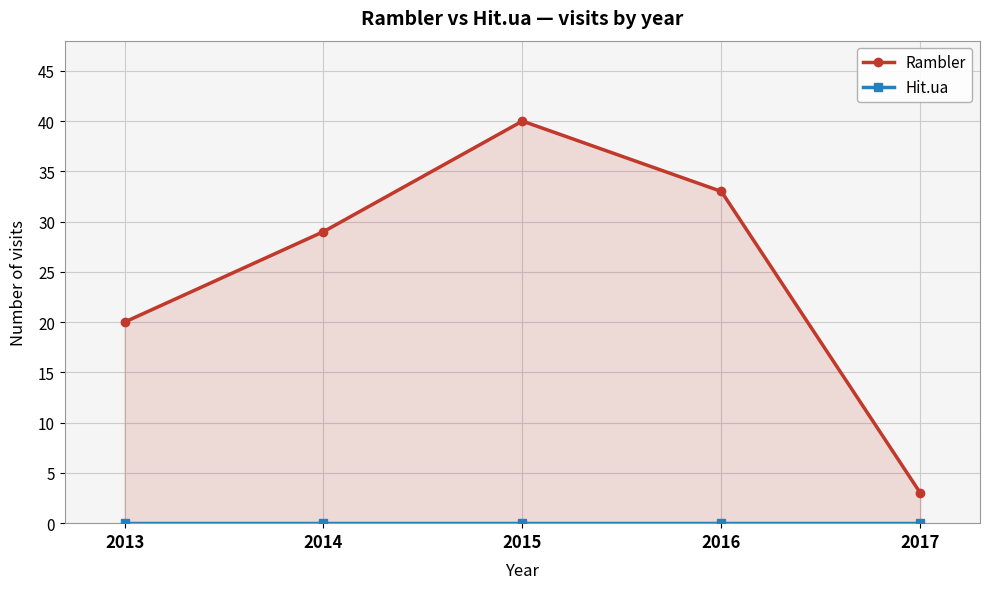

Which has a higher value, 2013 or 2017?

2013